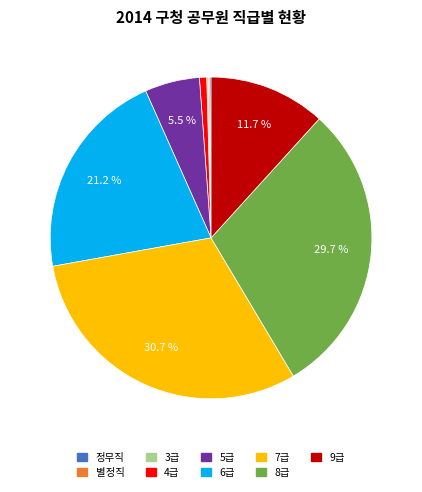

Is there a majority slice in this chart?

No